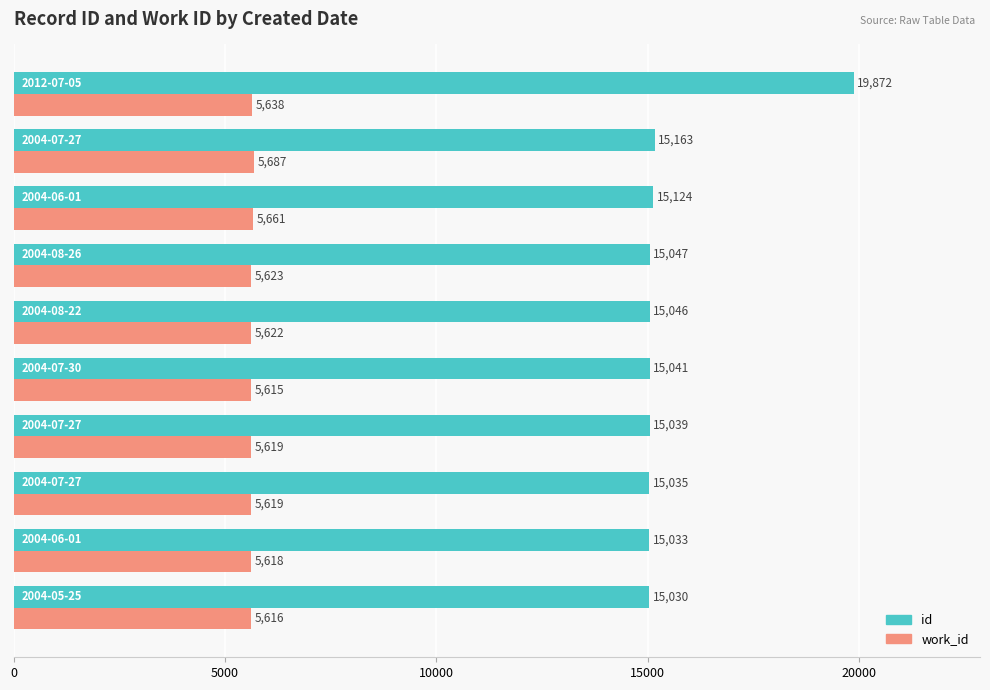

What is the lowest value of the work_id series?

5615